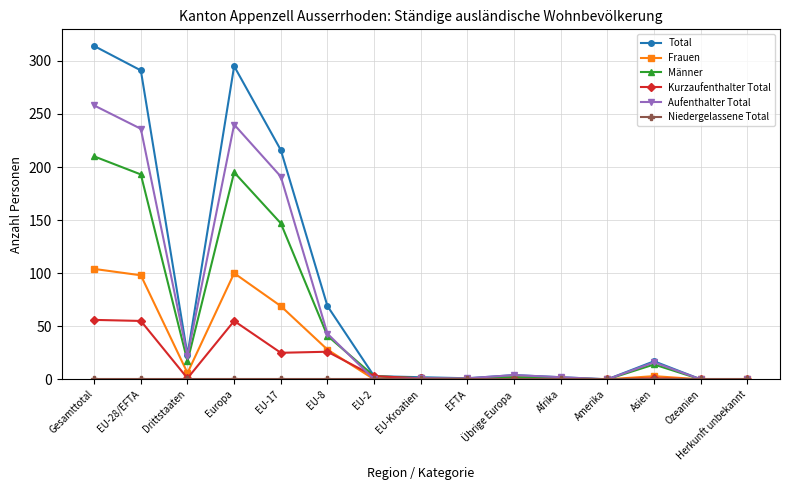

What is the average value of the Männer series?

55